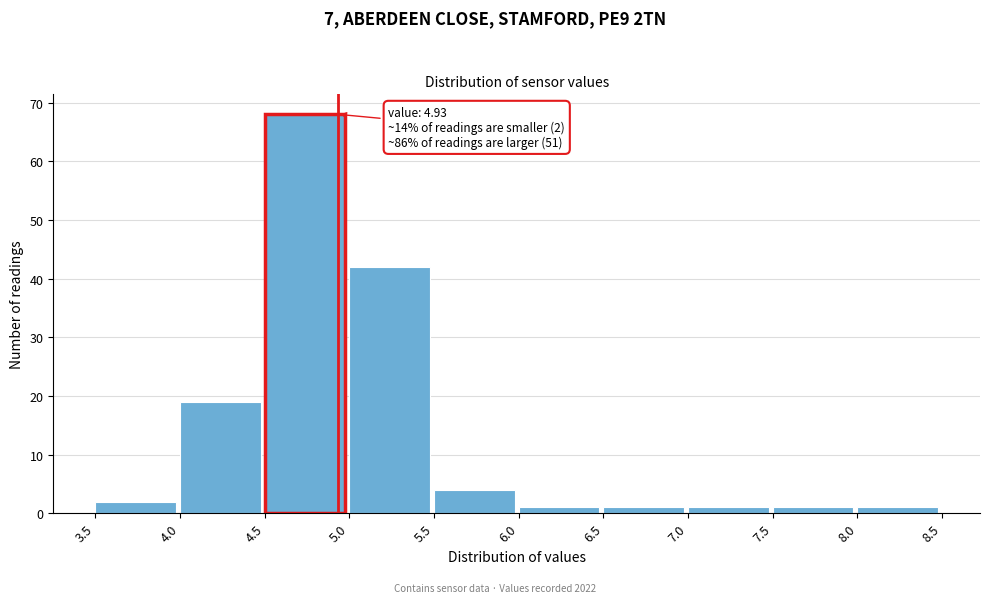

Which range on the x-axis has the tallest bar?

4.5 to 5.0